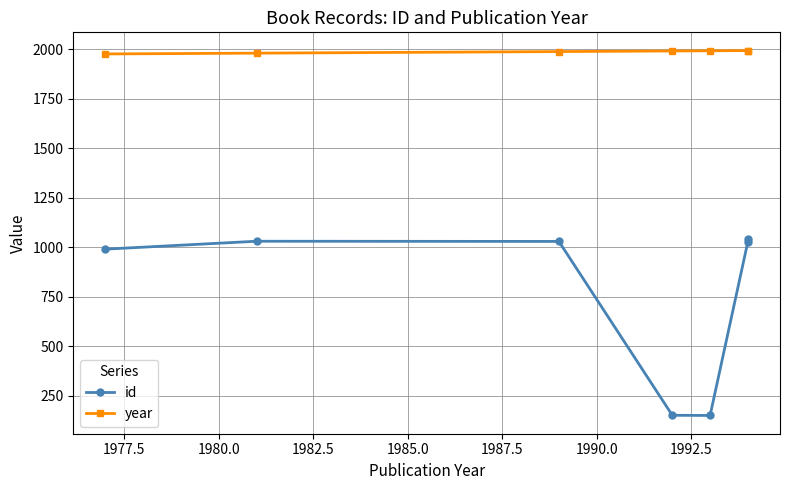

Reading left to right, extract all data points from this chart.

id: 990	1030	1029	150	149	1028	1041
year: 1977	1981	1989	1992	1993	1994	1994